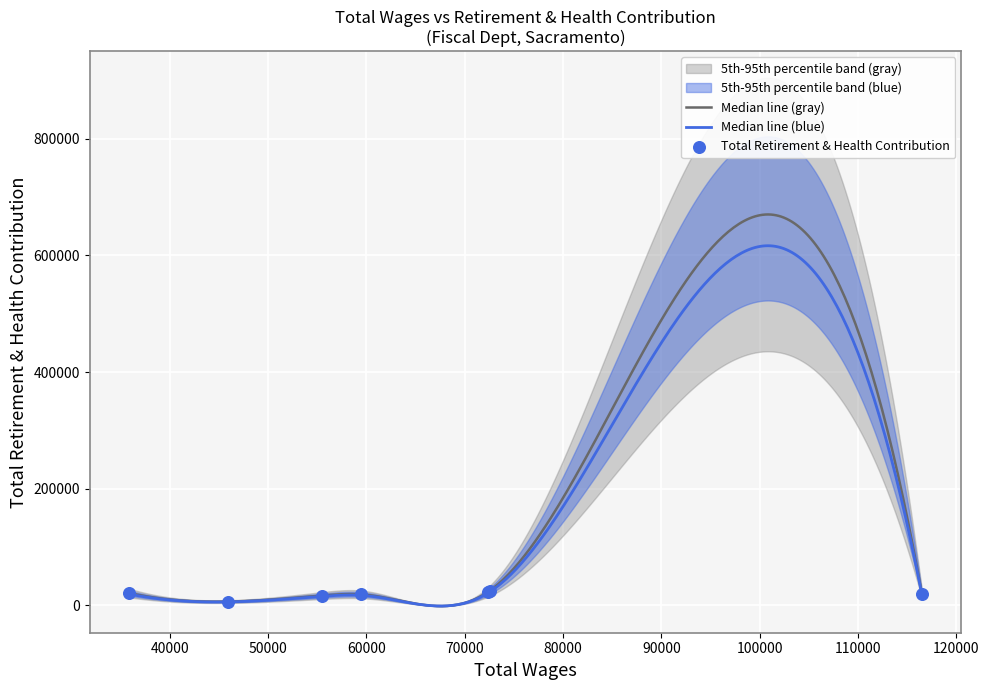

Approximately how many times larger is the value at 35881 compared to 72539?

0.8